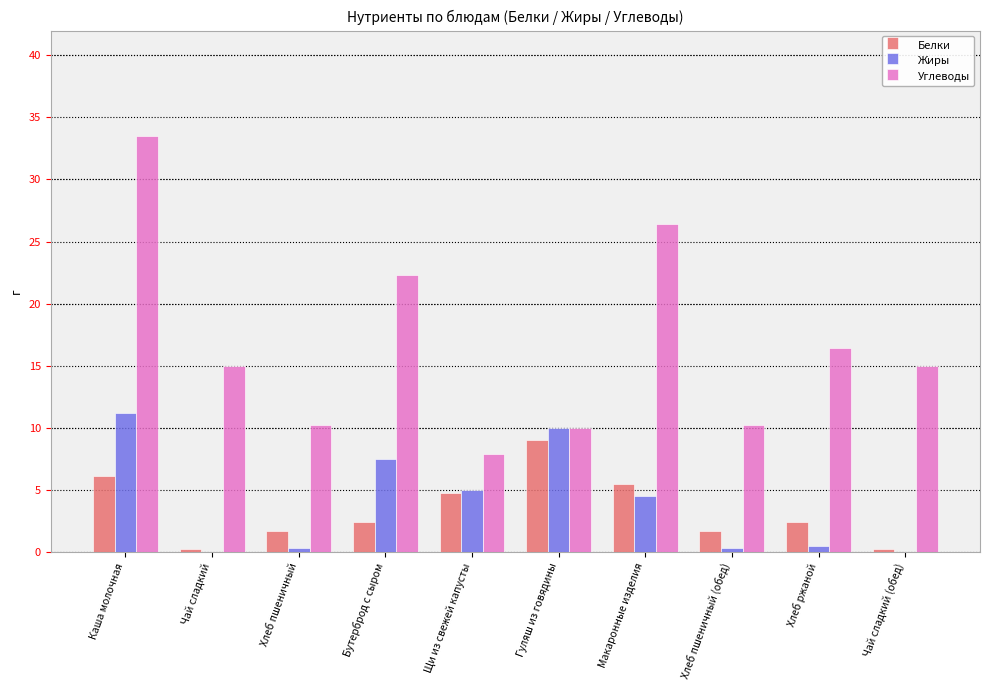

What is the sum of all Углеводы values?

167.0